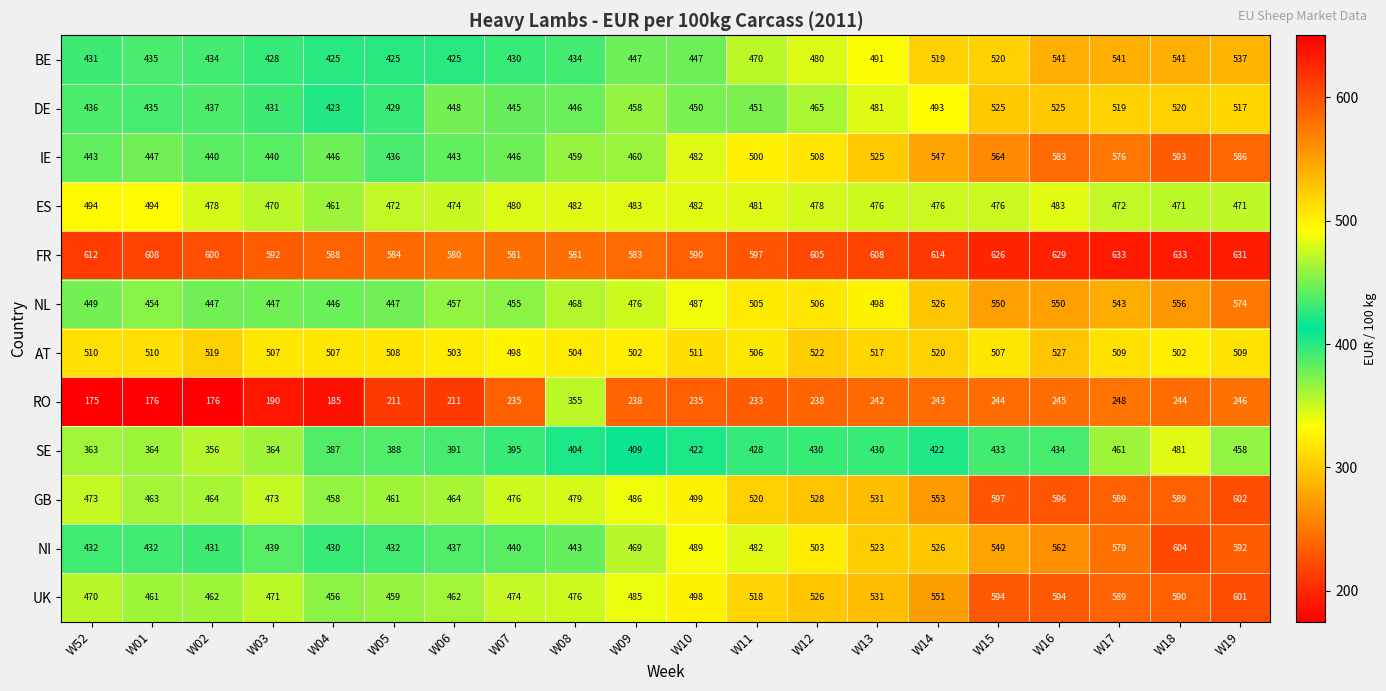

Which series has the largest range (max minus min)?

RO